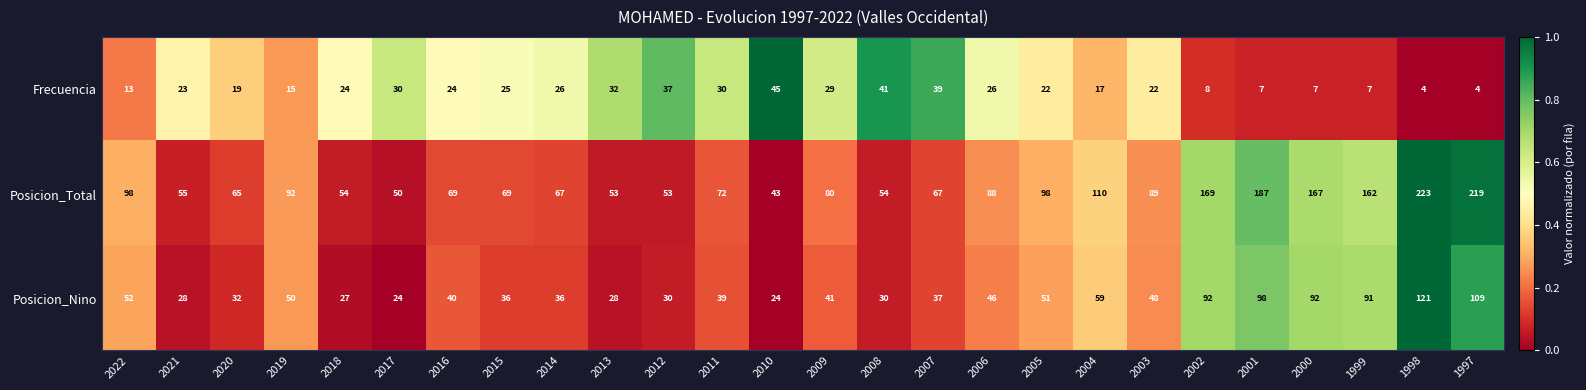

Which series has the widest spread of values?

Posicion_Total